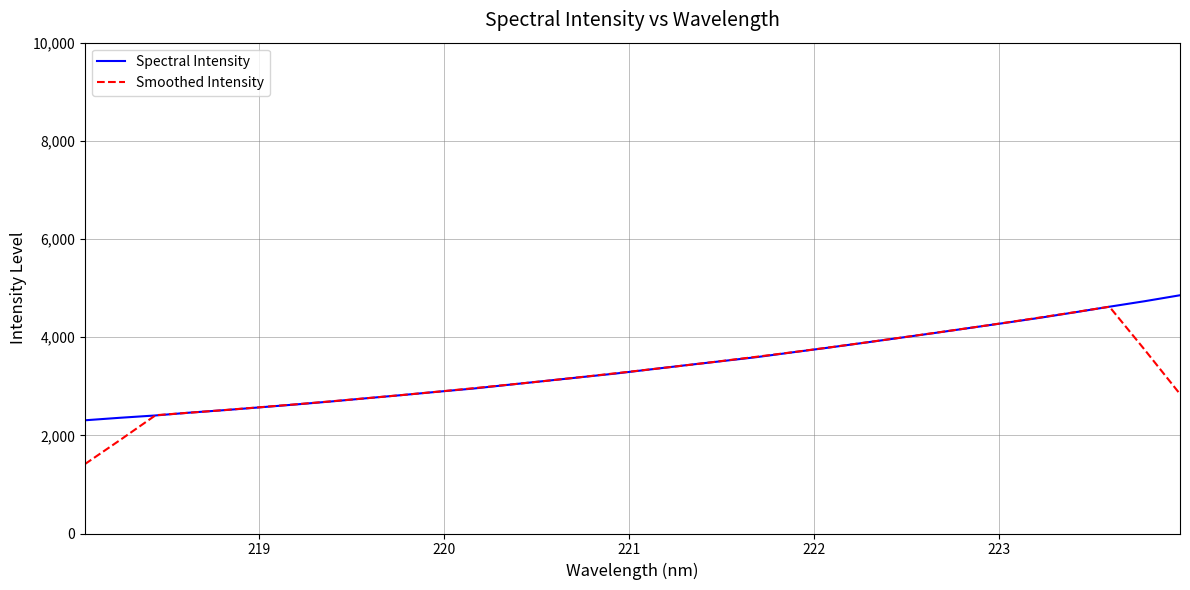

Which series has the largest range (max minus min)?

Smoothed Intensity